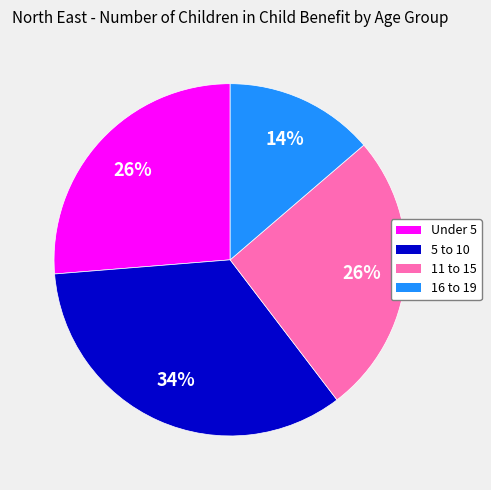

What percentage is the 11 to 15 slice, to the nearest percent?

26%